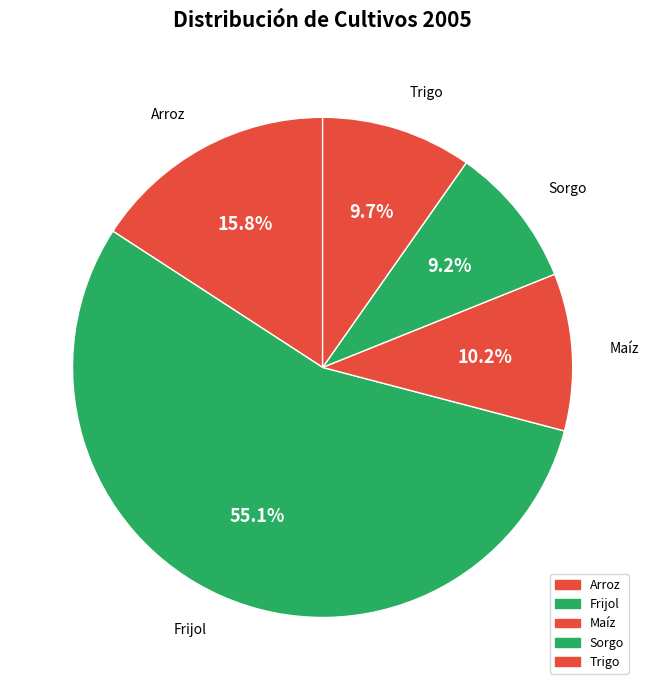

The Trigo slice represents 10% of the pie. True or false?

True